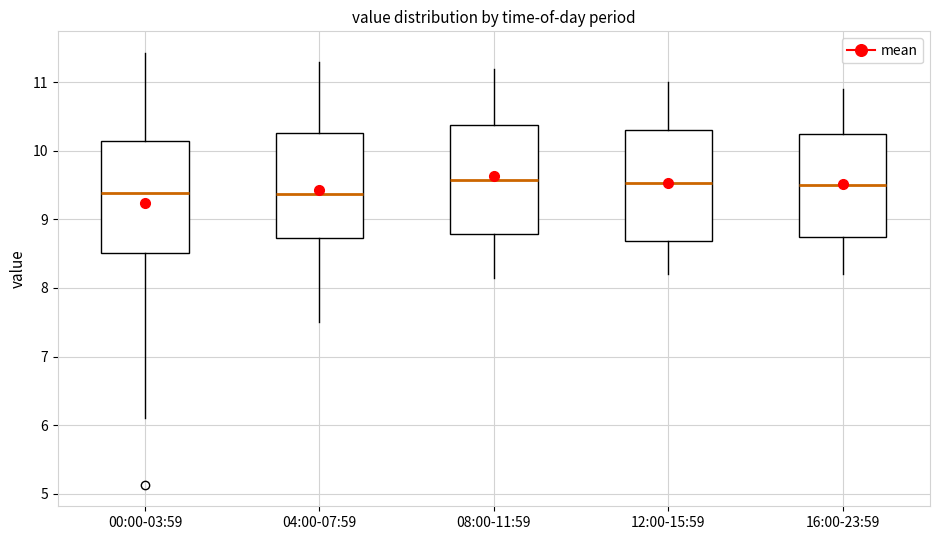

Reading left to right, read every box against the y-axis: the position of its median line, the range the box covers, and the ends of its whiskers. The values are not printed on the chart, so give them approximately, as read against the axis.

00:00-03:59: median 9.4, box 8.5 to 10.1, whiskers 6.1 to 11.4
04:00-07:59: median 9.4, box 8.7 to 10.3, whiskers 7.5 to 11.3
08:00-11:59: median 9.6, box 8.8 to 10.4, whiskers 8.2 to 11.2
12:00-15:59: median 9.5, box 8.7 to 10.3, whiskers 8.2 to 11.0
16:00-23:59: median 9.5, box 8.7 to 10.3, whiskers 8.2 to 10.9